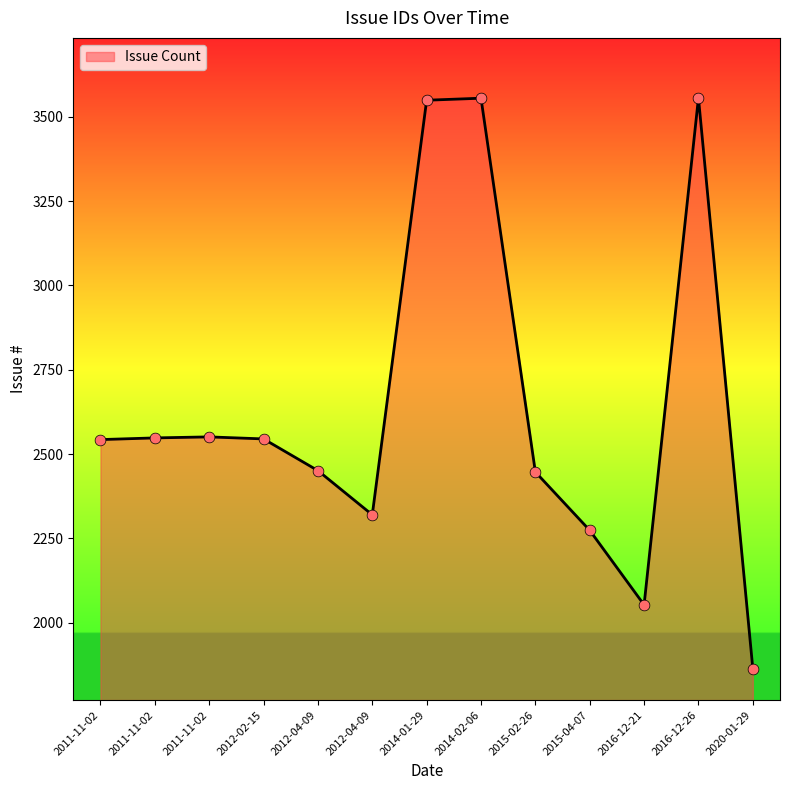

How many lines are shown in the chart?

1